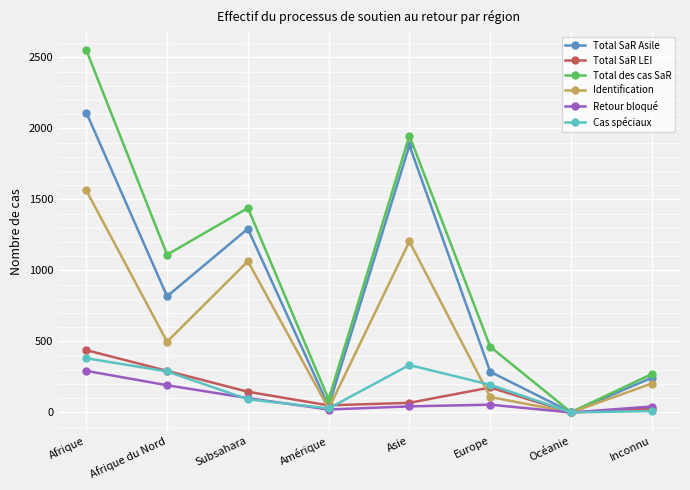

At which label is Total SaR LEI closest to 219?

Europe